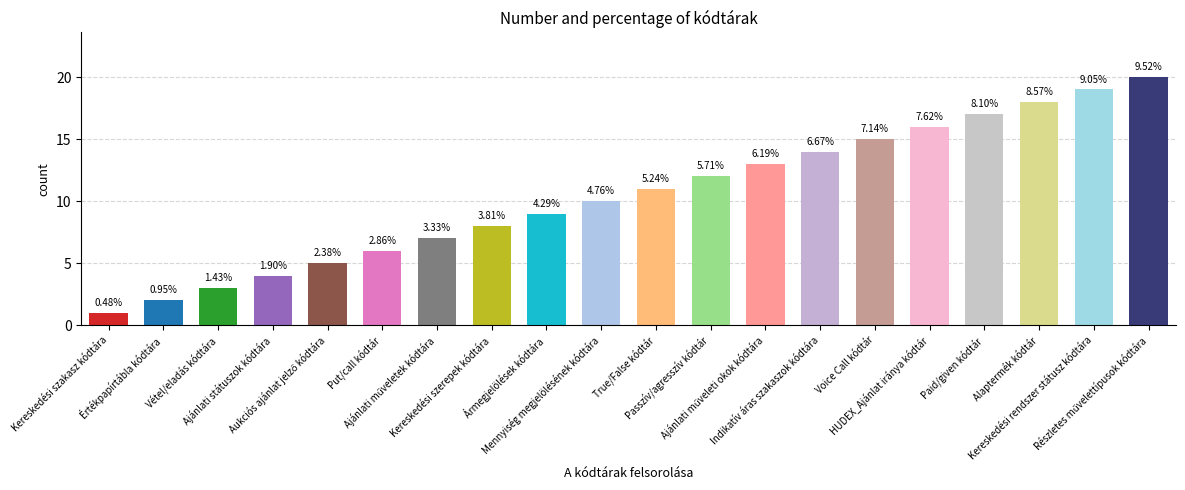

What is the value of the 9th bar from the left?

9